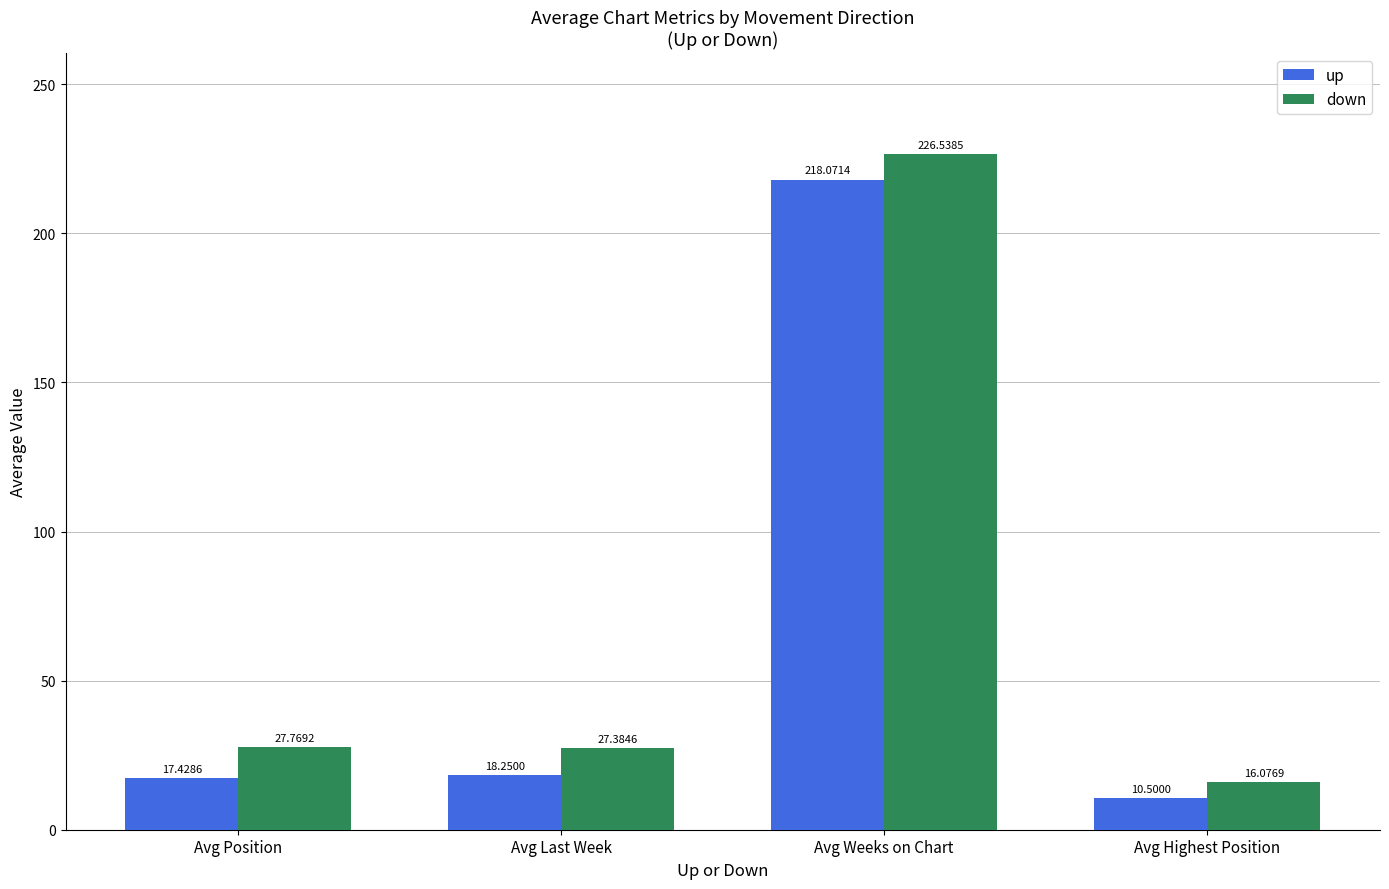

List the labels in order of up value, largest first.

Avg Weeks on Chart, Avg Last Week, Avg Position, Avg Highest Position